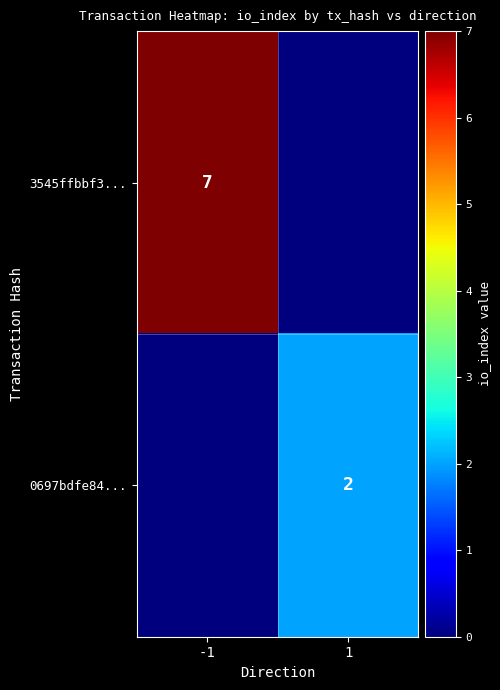

The value of 3545ffbbf3... at -1 is 7. True or false?

True